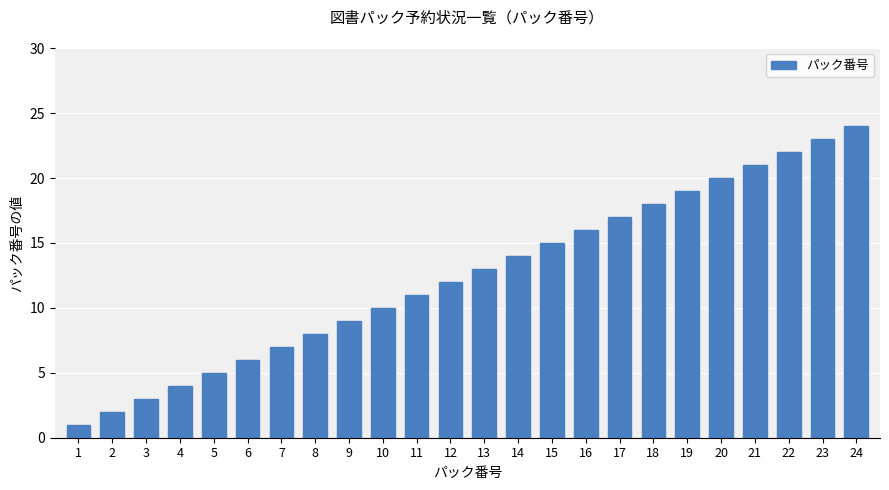

What is the maximum value shown in the chart?

24